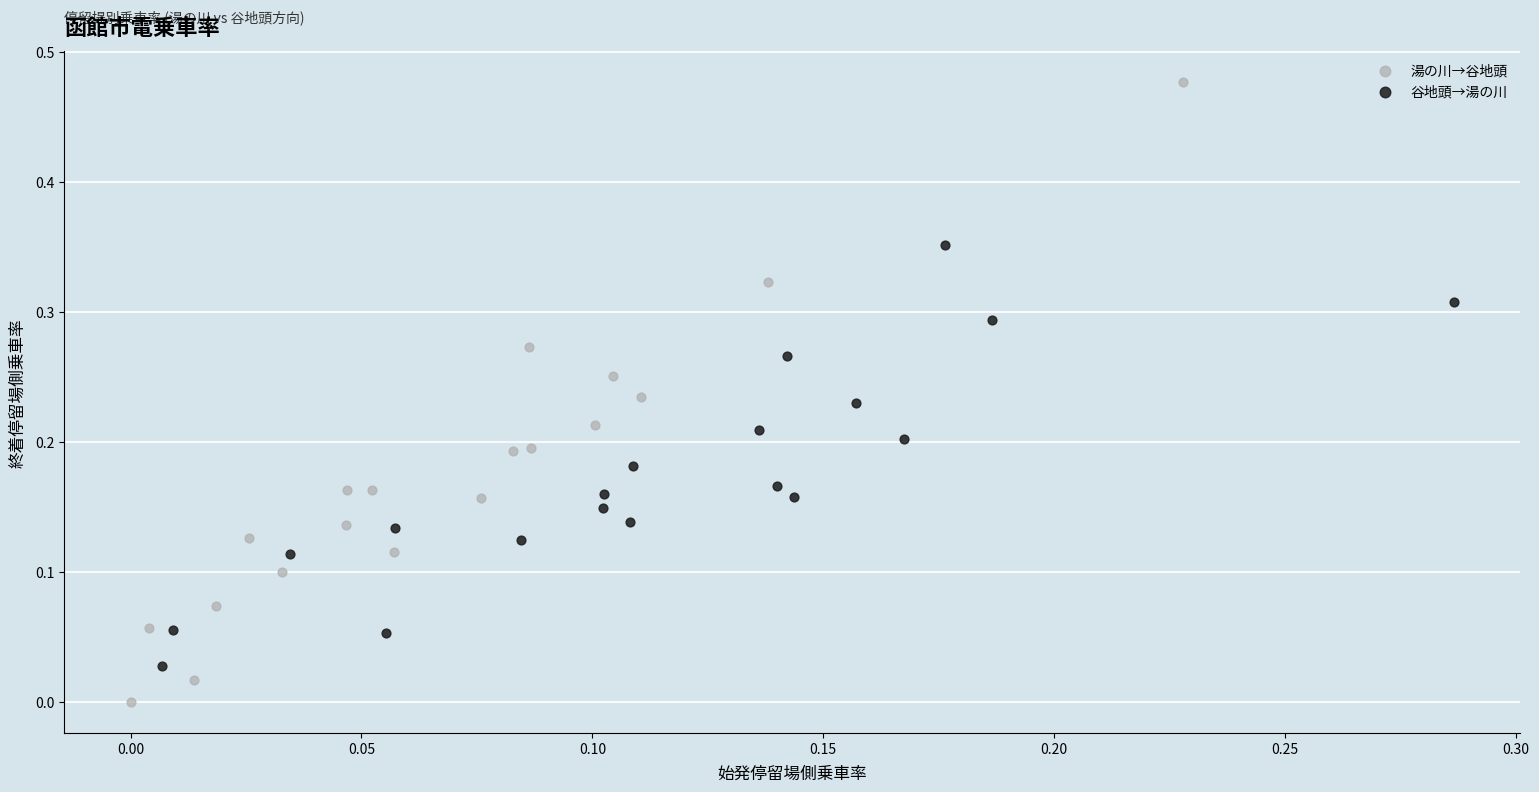

Which series reaches the minimum Y coordinate?

湯の川→谷地頭